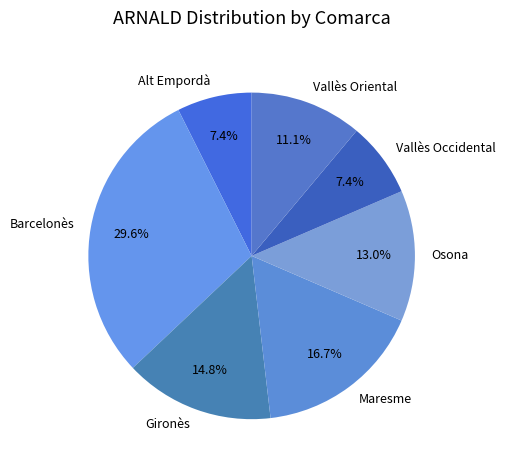

Does Barcelonès account for over 50% of the chart?

No